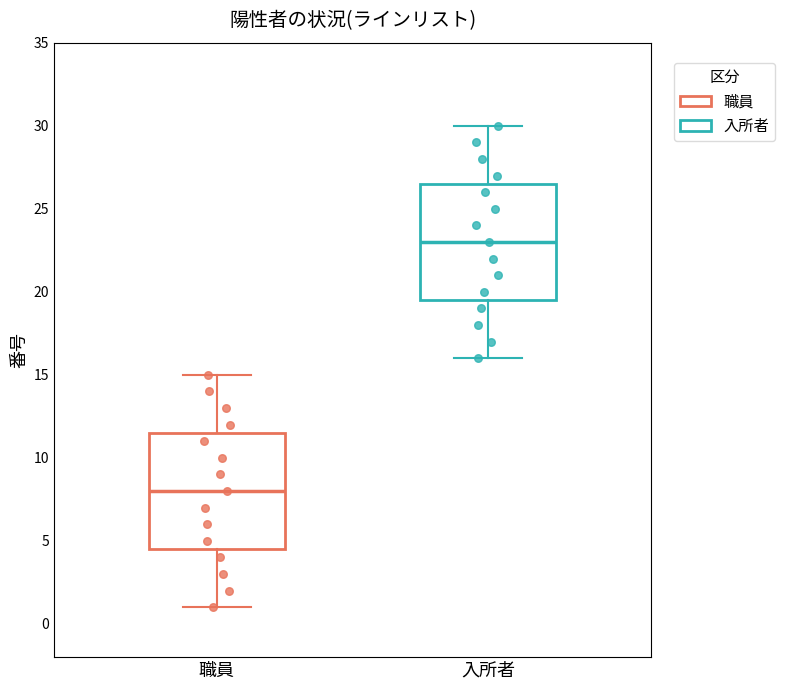

Reading left to right, transcribe this box plot: for each box, give where its median line is, the range the box spans, and where its two whiskers end, as read against the y-axis. The values are not printed on the chart, so give them approximately, as read against the axis.

職員: median 8.0, box 4.5 to 11.5, whiskers 1.0 to 15.0
入所者: median 23.0, box 19.5 to 26.5, whiskers 16.0 to 30.0